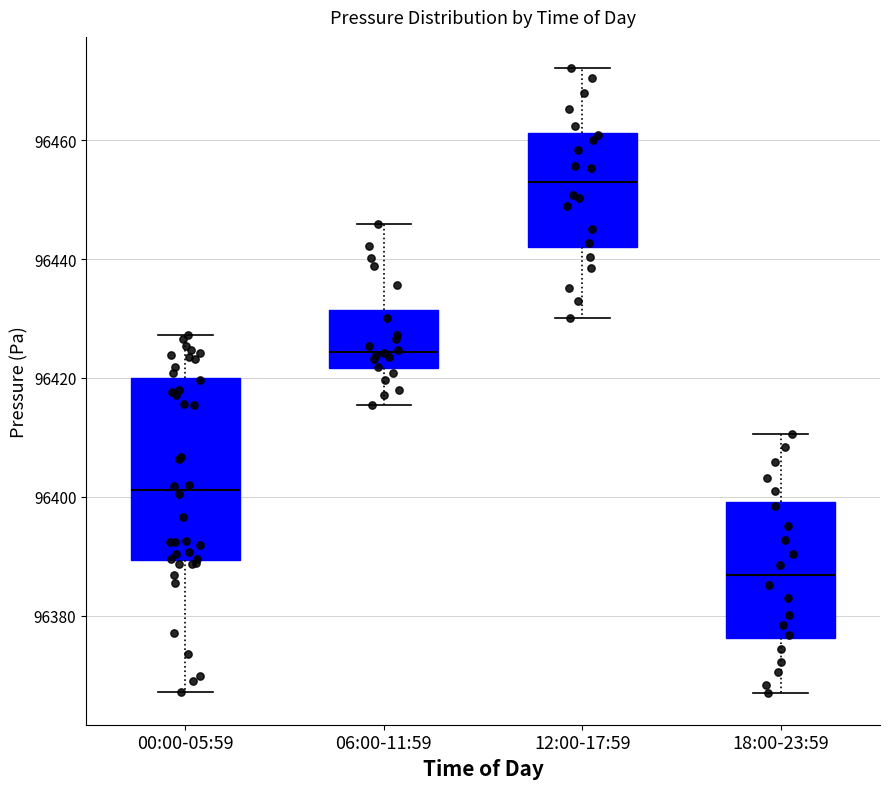

Reading left to right, transcribe this box plot: for each box, give where its median line is, the range the box spans, and where its two whiskers end, as read against the y-axis. The values are not printed on the chart, so give them approximately, as read against the axis.

00:00-05:59: median 96402, box 96390 to 96420, whiskers 96368 to 96428
06:00-11:59: median 96424, box 96422 to 96432, whiskers 96416 to 96446
12:00-17:59: median 96454, box 96442 to 96462, whiskers 96430 to 96472
18:00-23:59: median 96386, box 96376 to 96400, whiskers 96366 to 96410